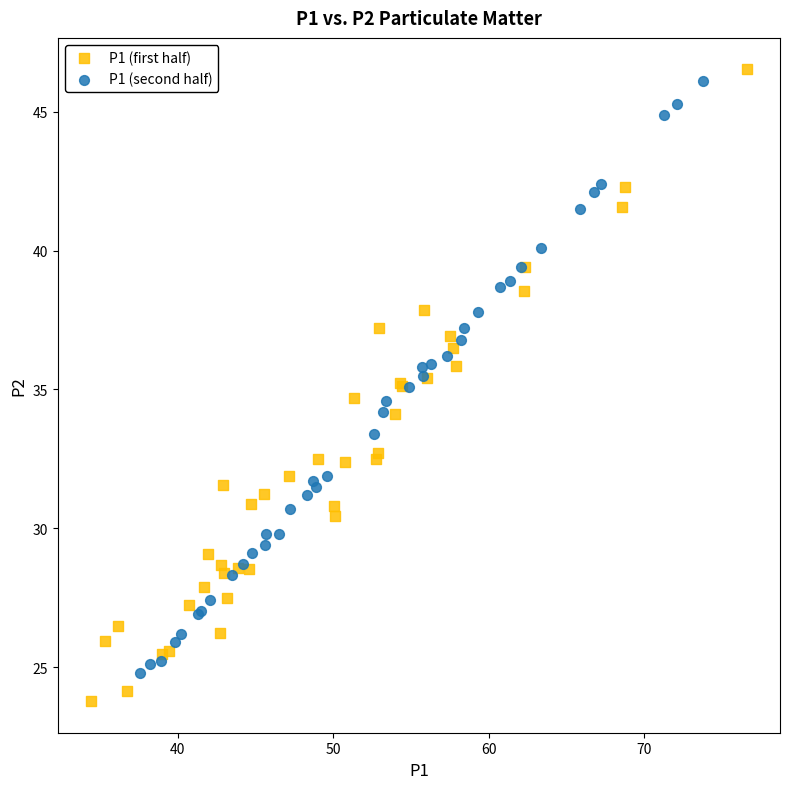

What are all the series names shown in the legend?

P1 (first half), P1 (second half)